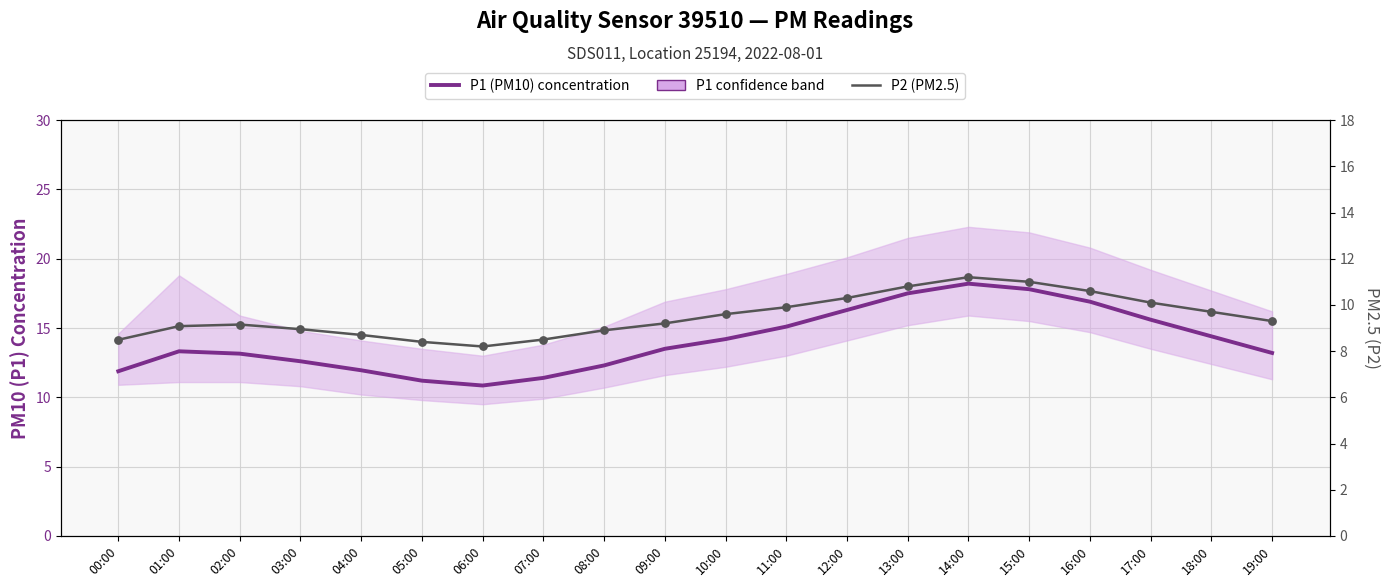

Which series reaches the minimum Y coordinate?

P2 (PM2.5)